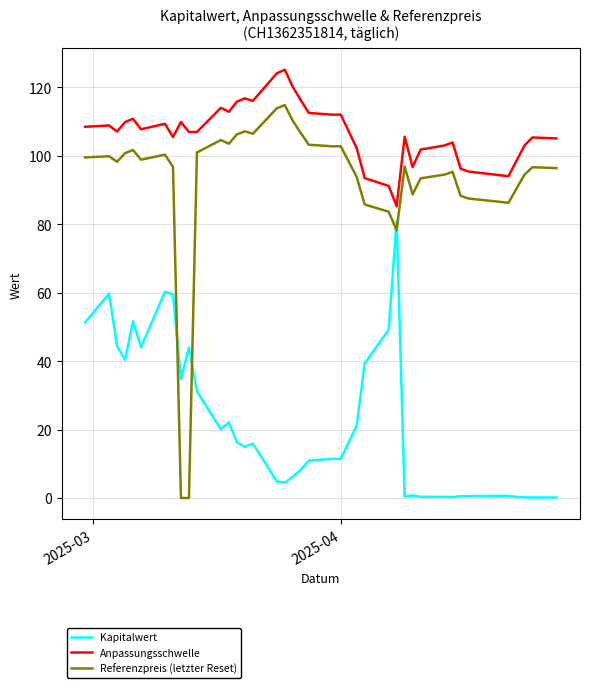

What is the difference between the maximum and minimum values in the Kapitalwert series?

80.9